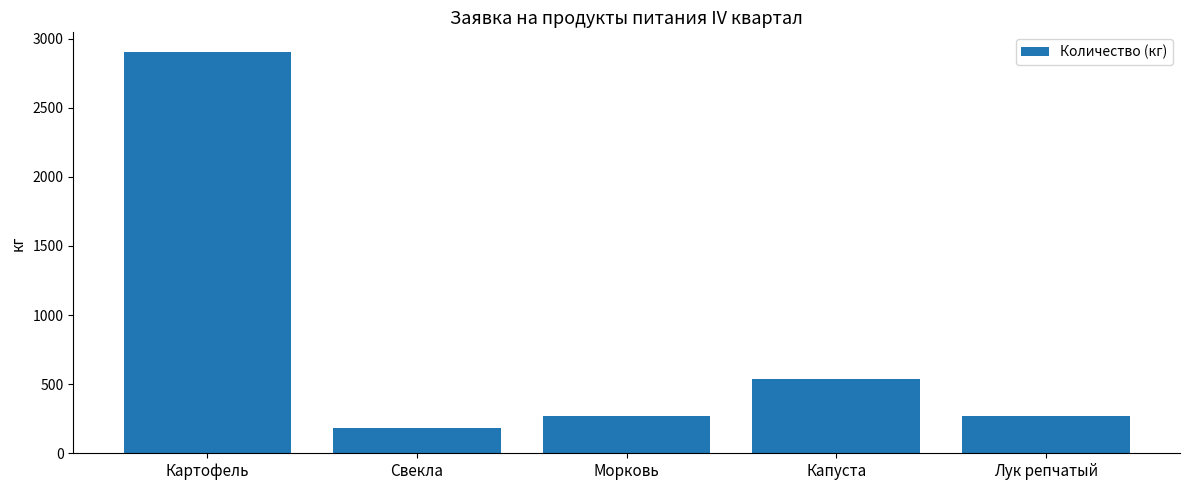

Reading left to right, transcribe all the data shown in this chart.

2900	180	270	540	270